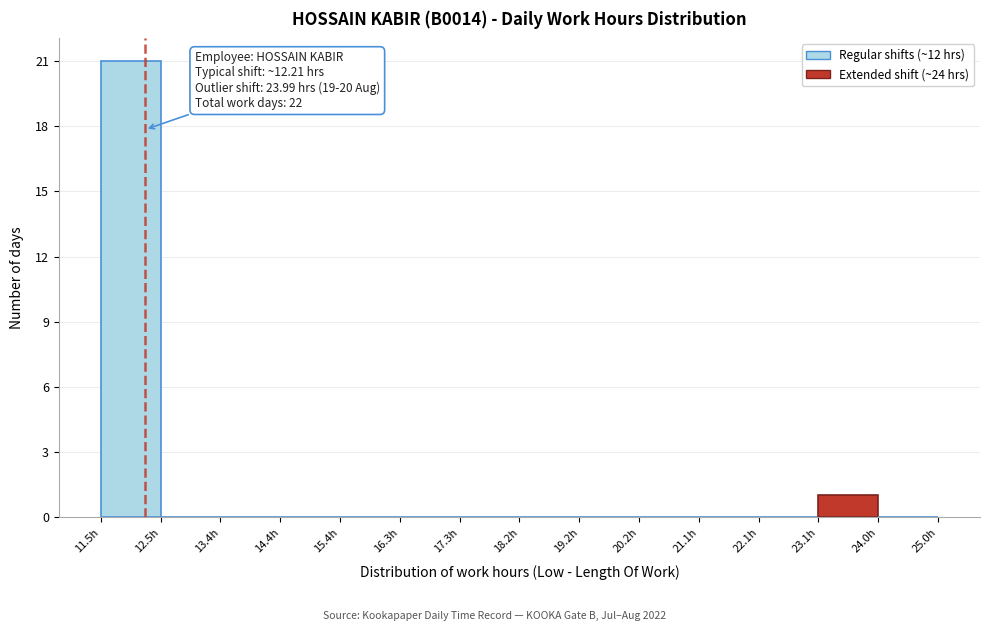

Over which range of the x-axis is the bar tallest?

11.5 to 12.5